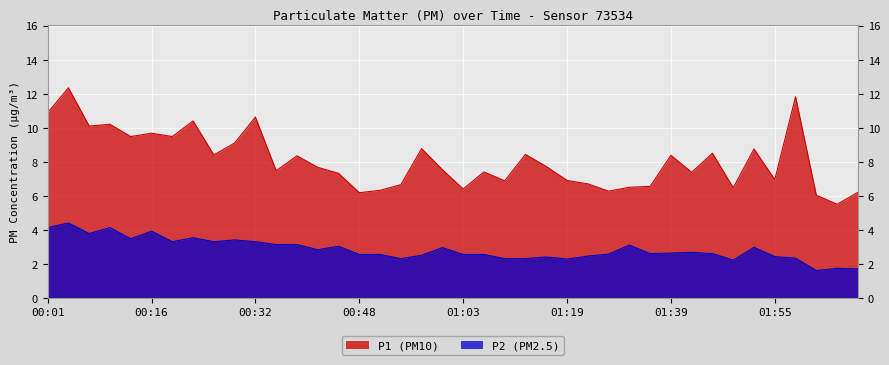

Which category has the highest value across all series?

00:04